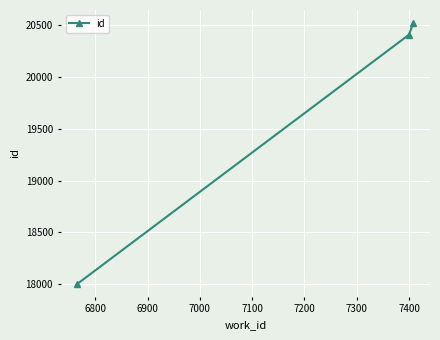

What is the maximum value shown in the chart?

20516